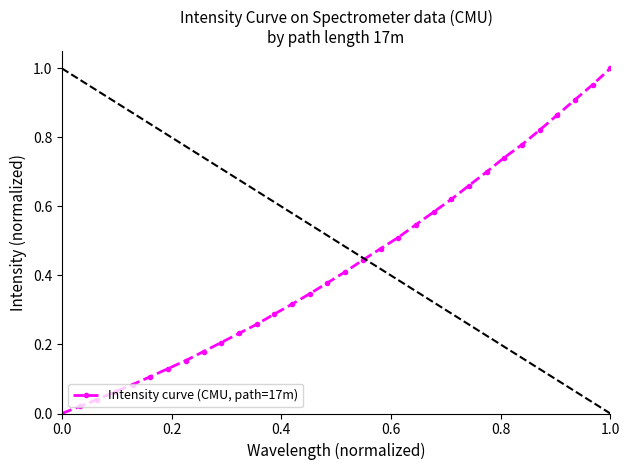

True or false: the data has more than 2 interior local peaks.

False